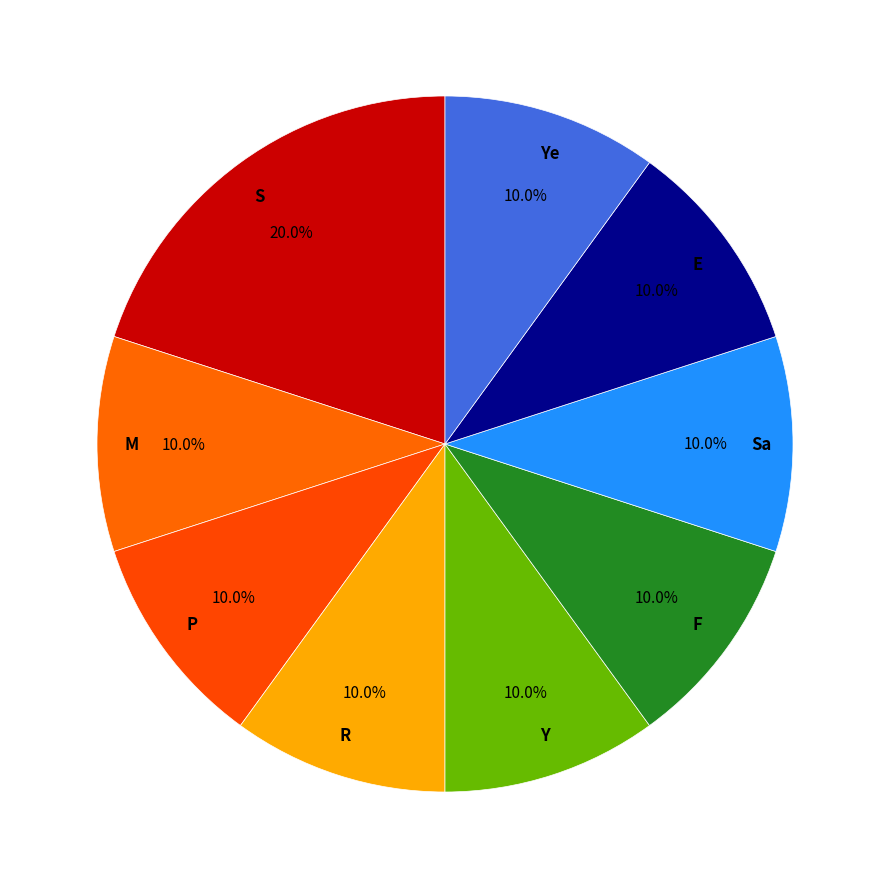

Is there any slice that represents more than half of the pie?

No